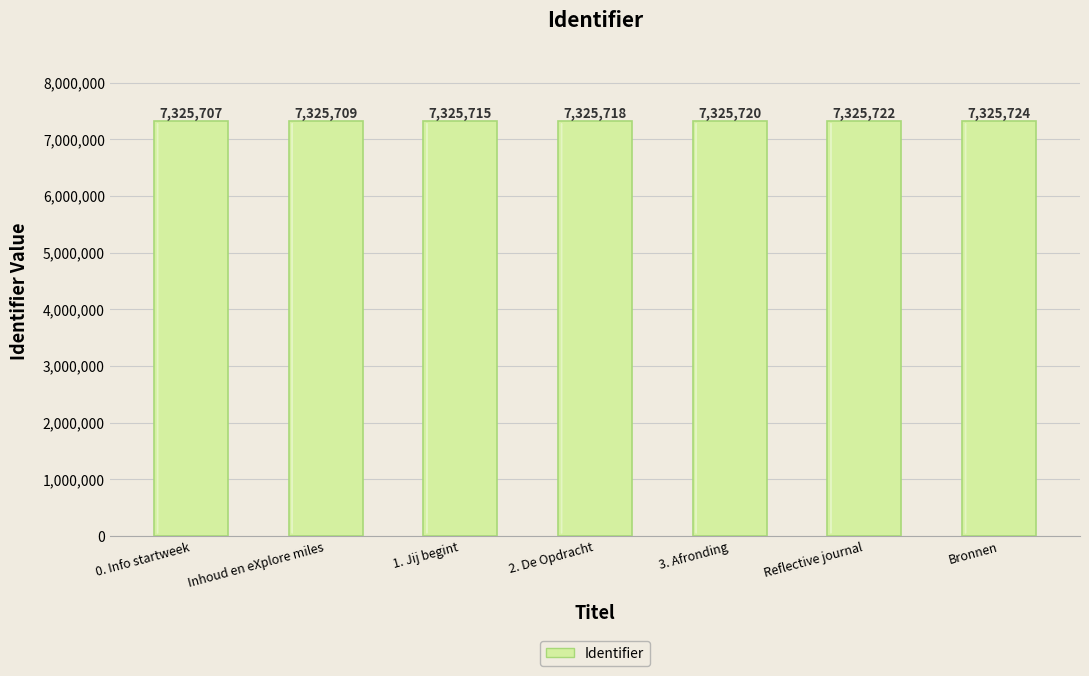

Where is the data nearest to the value 7325715?

1. Jij begint